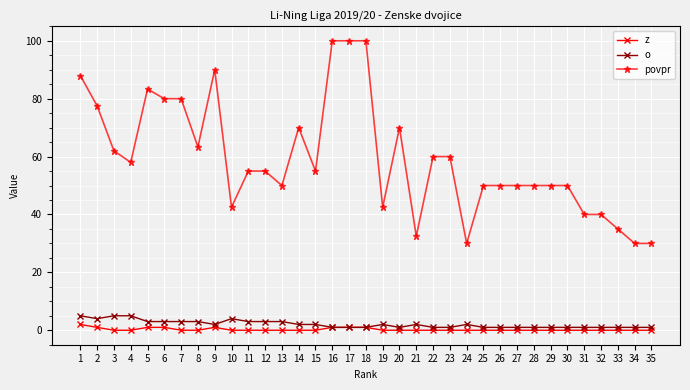

Reading right to left, transcribe all the data shown in this chart.

z: 35=0.0	34=0.0	33=0.0	32=0.0	31=0.0	30=0.0	29=0.0	28=0.0	27=0.0	26=0.0	25=0.0	24=0.0	23=0.0	22=0.0	21=0.0	20=0.0	19=0.0	18=1.0	17=1.0	16=1.0	15=0.0	14=0.0	13=0.0	12=0.0	11=0.0	10=0.0	9=1.0	8=0.0	7=0.0	6=1.0	5=1.0	4=0.0	3=0.0	2=1.0	1=2.0
o: 35=1.0	34=1.0	33=1.0	32=1.0	31=1.0	30=1.0	29=1.0	28=1.0	27=1.0	26=1.0	25=1.0	24=2.0	23=1.0	22=1.0	21=2.0	20=1.0	19=2.0	18=1.0	17=1.0	16=1.0	15=2.0	14=2.0	13=3.0	12=3.0	11=3.0	10=4.0	9=2.0	8=3.0	7=3.0	6=3.0	5=3.0	4=5.0	3=5.0	2=4.0	1=5.0
povpr: 35=30.0	34=30.0	33=35.0	32=40.0	31=40.0	30=50.0	29=50.0	28=50.0	27=50.0	26=50.0	25=50.0	24=30.0	23=60.0	22=60.0	21=32.5	20=70.0	19=42.5	18=100.0	17=100.0	16=100.0	15=55.0	14=70.0	13=50.0	12=55.0	11=55.0	10=42.5	9=90.0	8=63.3	7=80.0	6=80.0	5=83.3	4=58.0	3=62.0	2=77.5	1=88.0